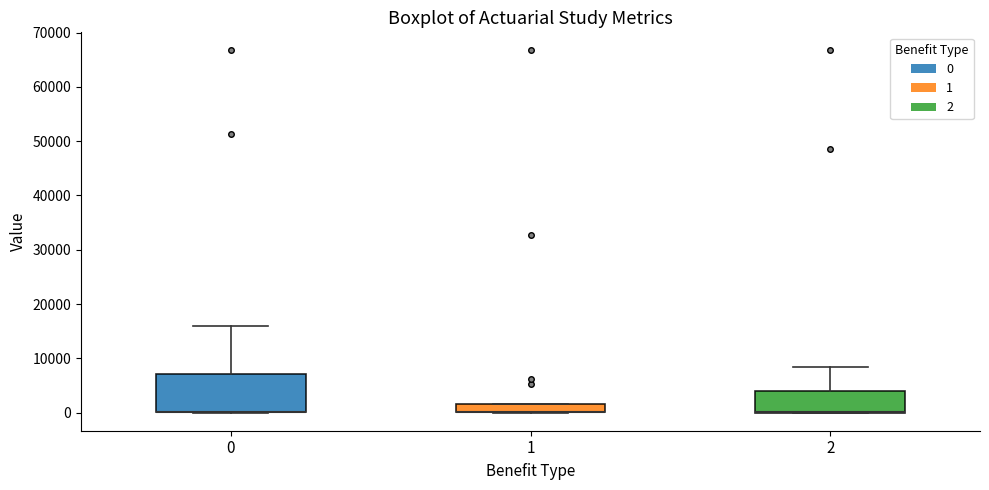

Comparing the boxes themselves (not the whiskers), which one is the tallest?

0